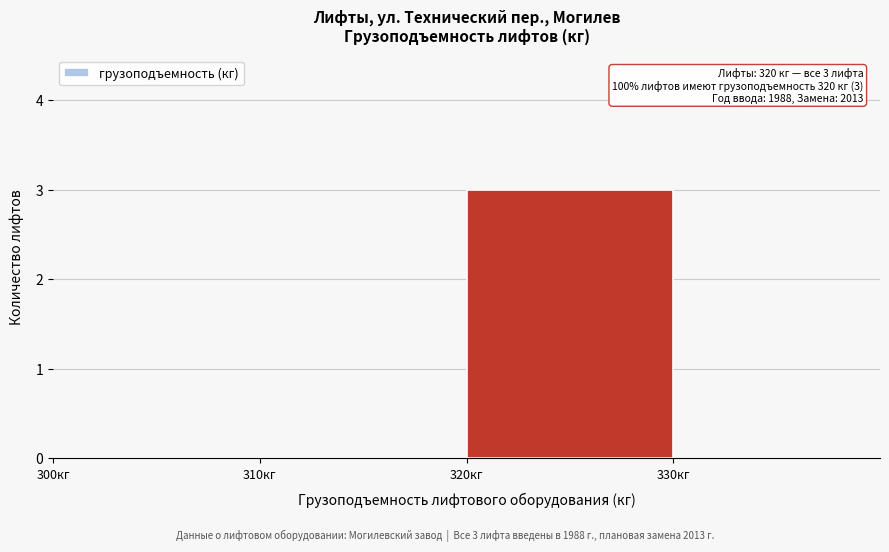

Over which range of the x-axis is the bar tallest?

320 to 330